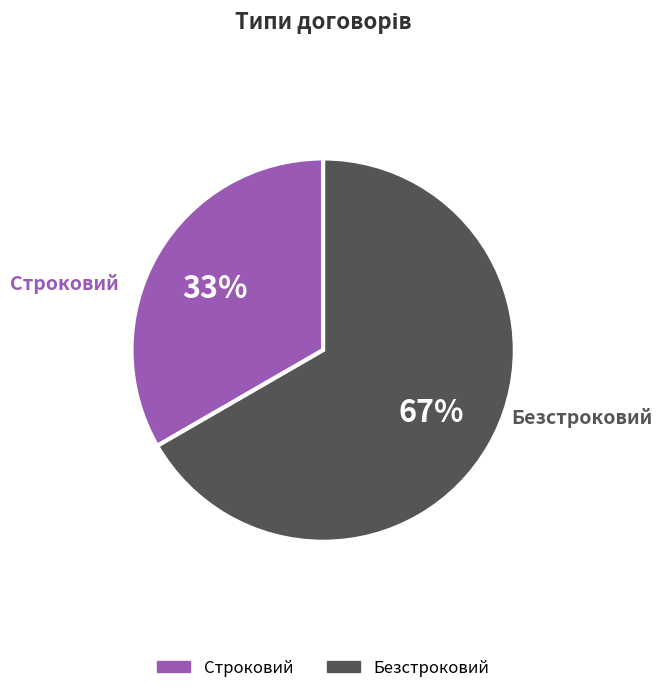

Which has a higher value, Безстроковий or Строковий?

Безстроковий